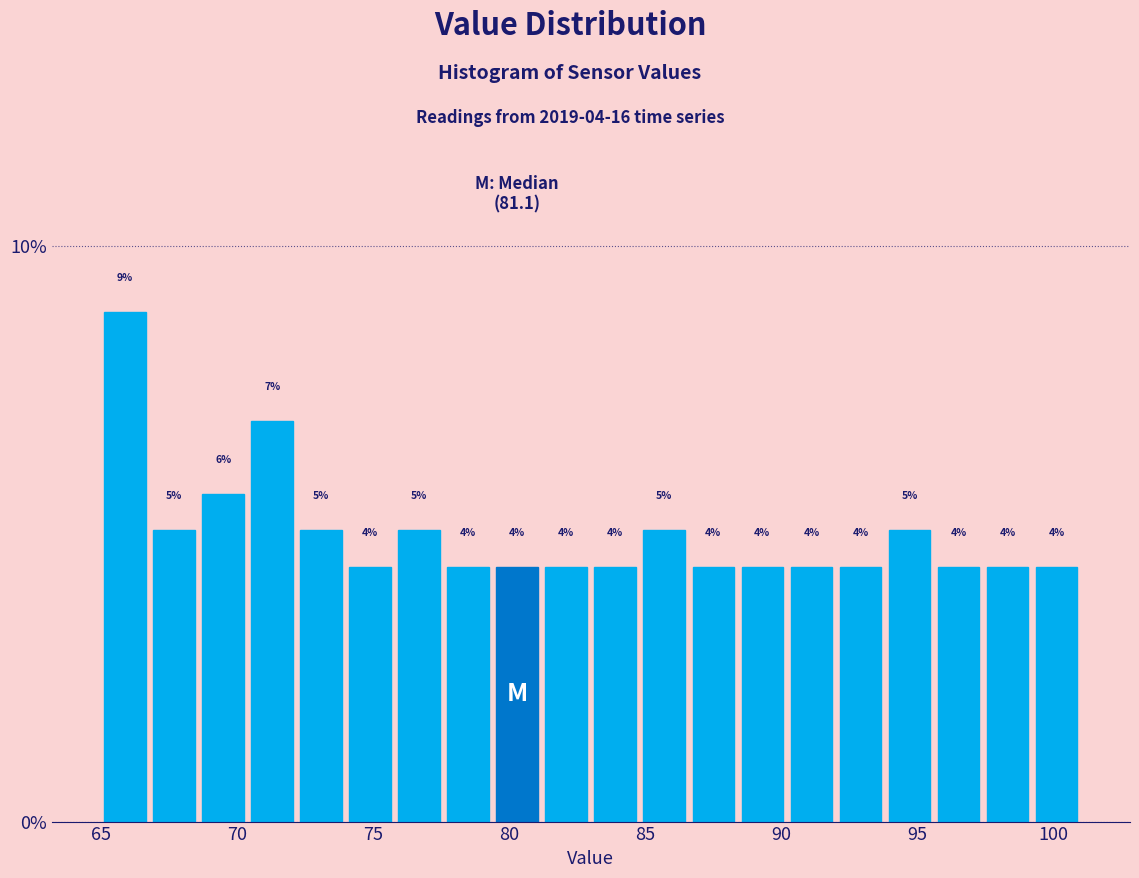

Around what value on the x-axis is the tallest bar? Give the approximate position of its centre, as read against the axis.

66.0